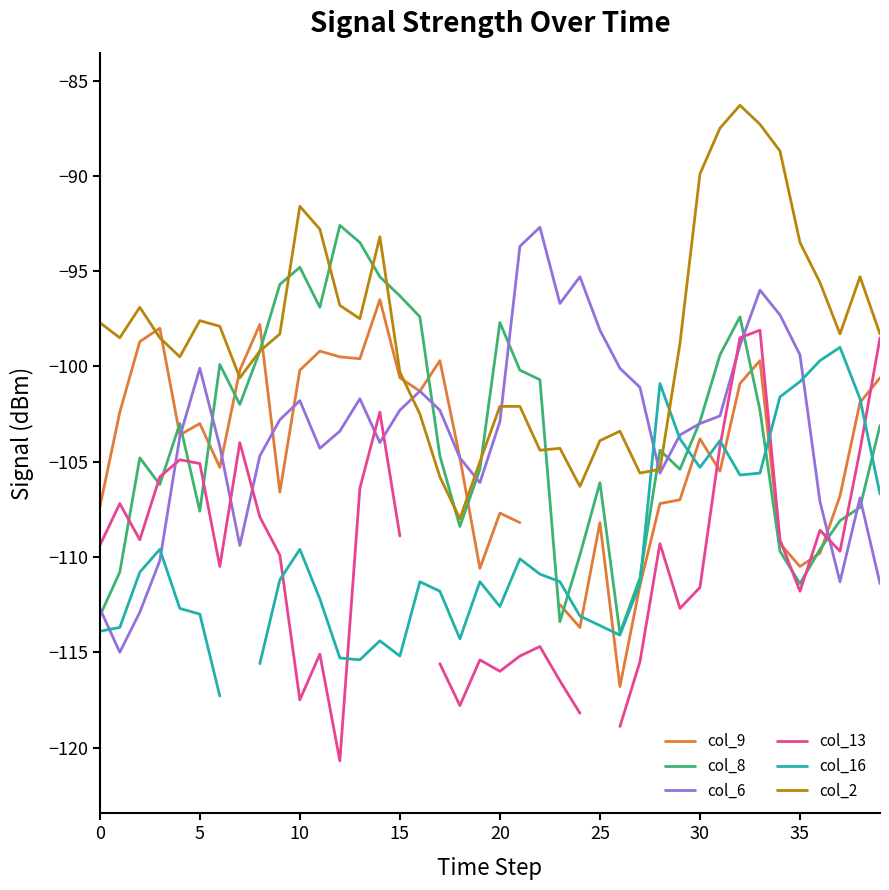

What is the minimum value shown in the chart?

-120.7